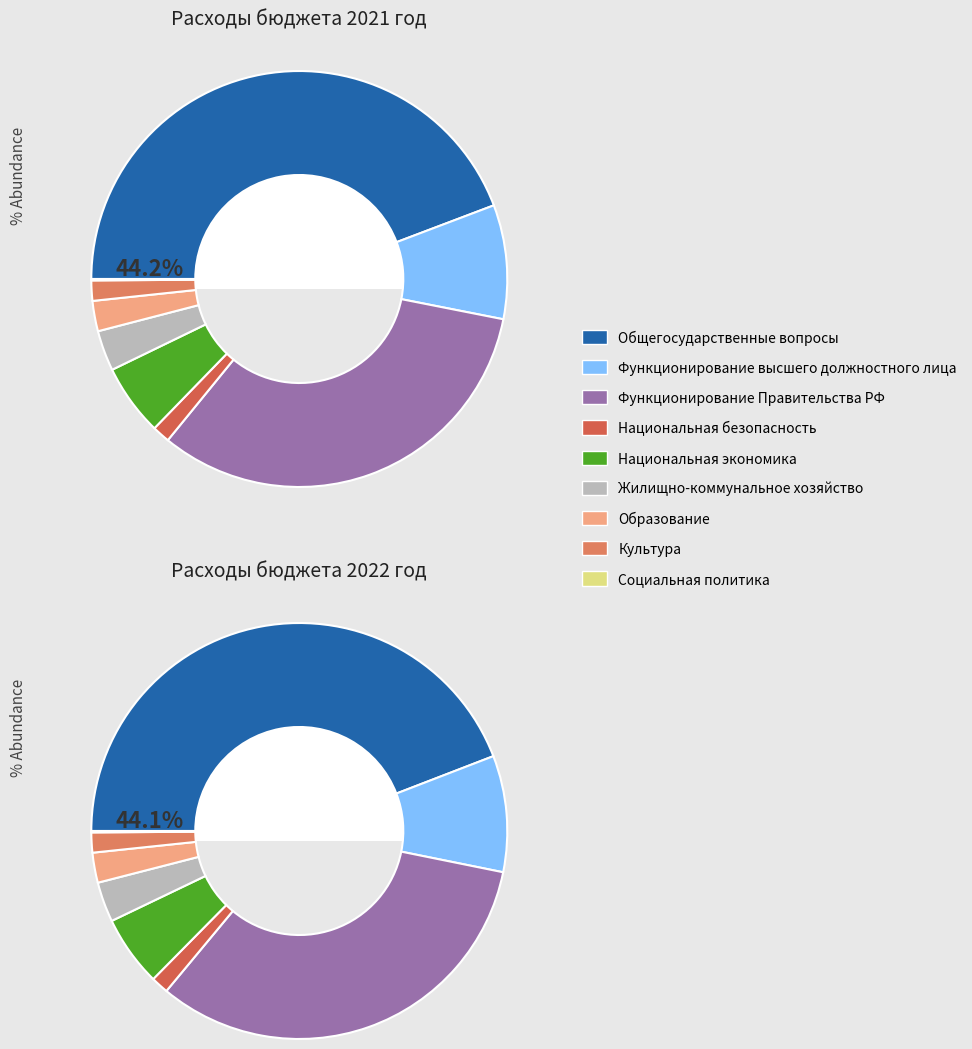

The 8 slice represents 0% of the pie. True or false?

True